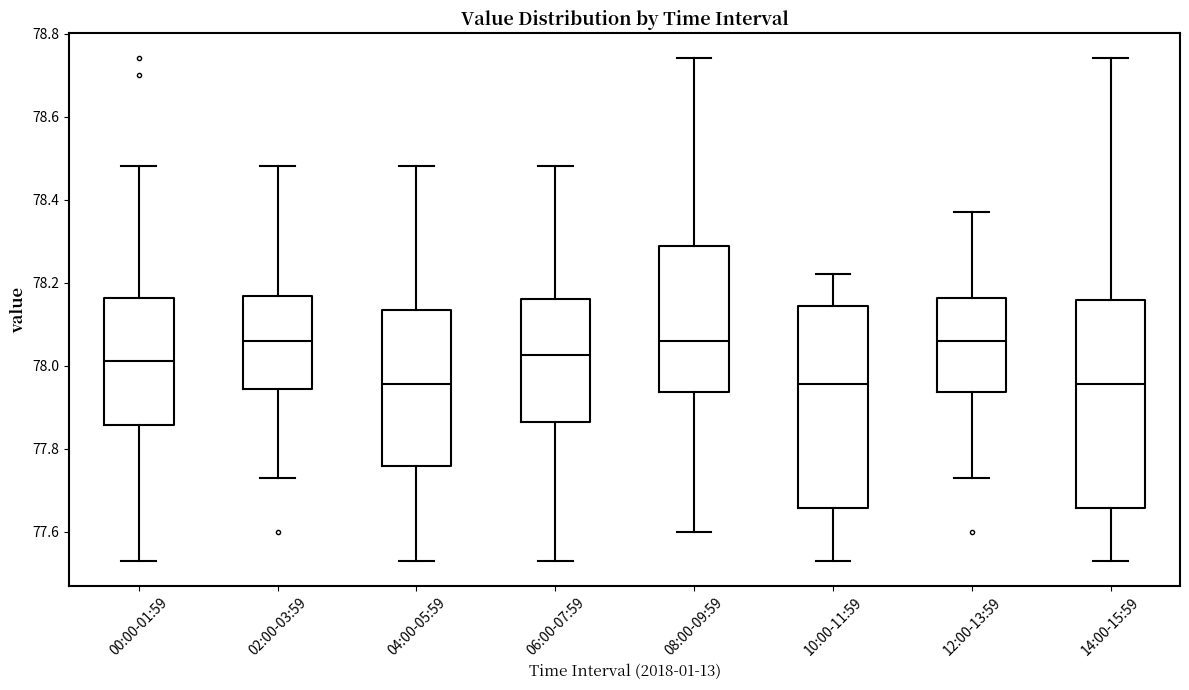

Reading left to right, read every box against the y-axis: the position of its median line, the range the box covers, and the ends of its whiskers. The values are not printed on the chart, so give them approximately, as read against the axis.

00:00-01:59: median 78.02, box 77.86 to 78.16, whiskers 77.54 to 78.48
02:00-03:59: median 78.06, box 77.94 to 78.16, whiskers 77.74 to 78.48
04:00-05:59: median 77.96, box 77.76 to 78.14, whiskers 77.54 to 78.48
06:00-07:59: median 78.02, box 77.86 to 78.16, whiskers 77.54 to 78.48
08:00-09:59: median 78.06, box 77.94 to 78.28, whiskers 77.60 to 78.74
10:00-11:59: median 77.96, box 77.66 to 78.14, whiskers 77.54 to 78.22
12:00-13:59: median 78.06, box 77.94 to 78.16, whiskers 77.74 to 78.38
14:00-15:59: median 77.96, box 77.66 to 78.16, whiskers 77.54 to 78.74